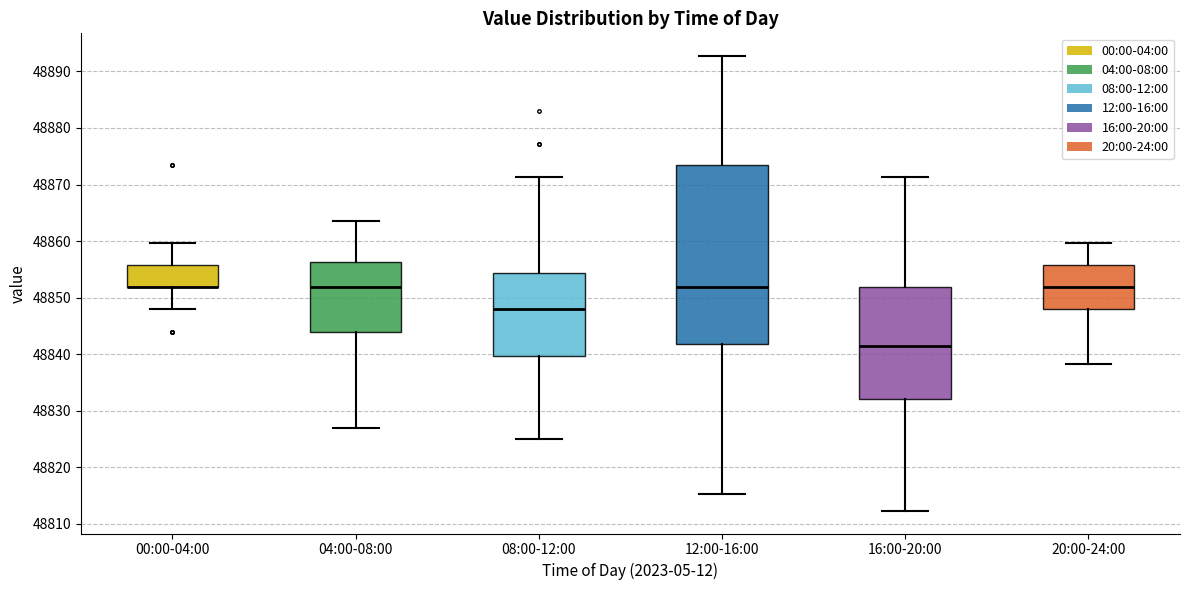

Reading left to right, transcribe this box plot: for each box, give where its median line is, the range the box spans, and where its two whiskers end, as read against the y-axis. The values are not printed on the chart, so give them approximately, as read against the axis.

00:00-04:00: median 48852 (drawn on the box's lower edge), box 48852 to 48856, whiskers 48848 to 48860
04:00-08:00: median 48852, box 48844 to 48856, whiskers 48827 to 48864
08:00-12:00: median 48848, box 48840 to 48854, whiskers 48825 to 48871
12:00-16:00: median 48852, box 48842 to 48873, whiskers 48815 to 48893
16:00-20:00: median 48842, box 48832 to 48852, whiskers 48812 to 48871
20:00-24:00: median 48852, box 48848 to 48856, whiskers 48838 to 48860